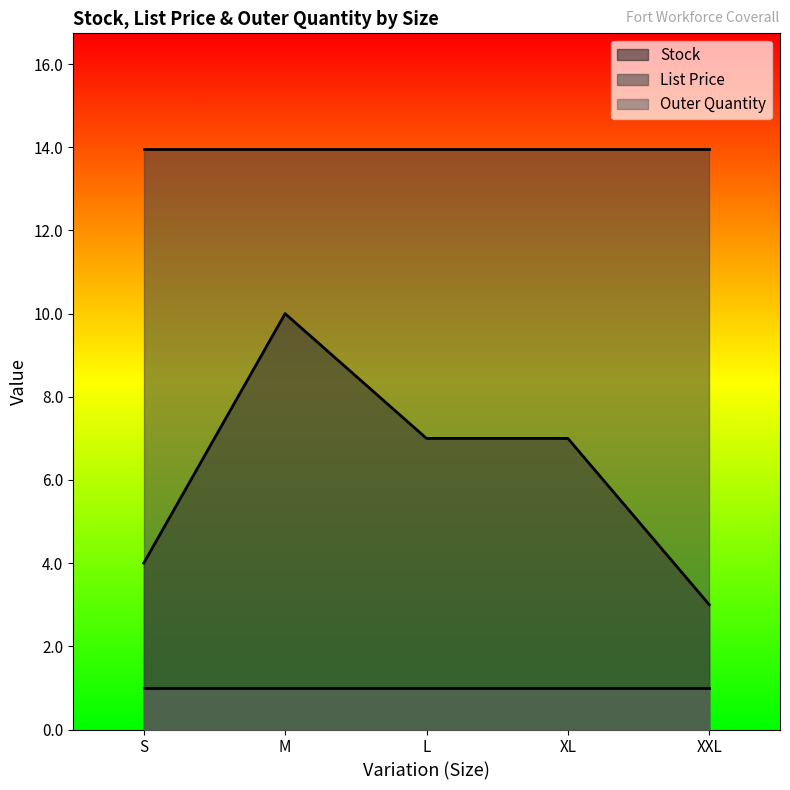

True or false: Stock has a value of 4.6 at XXL.

False